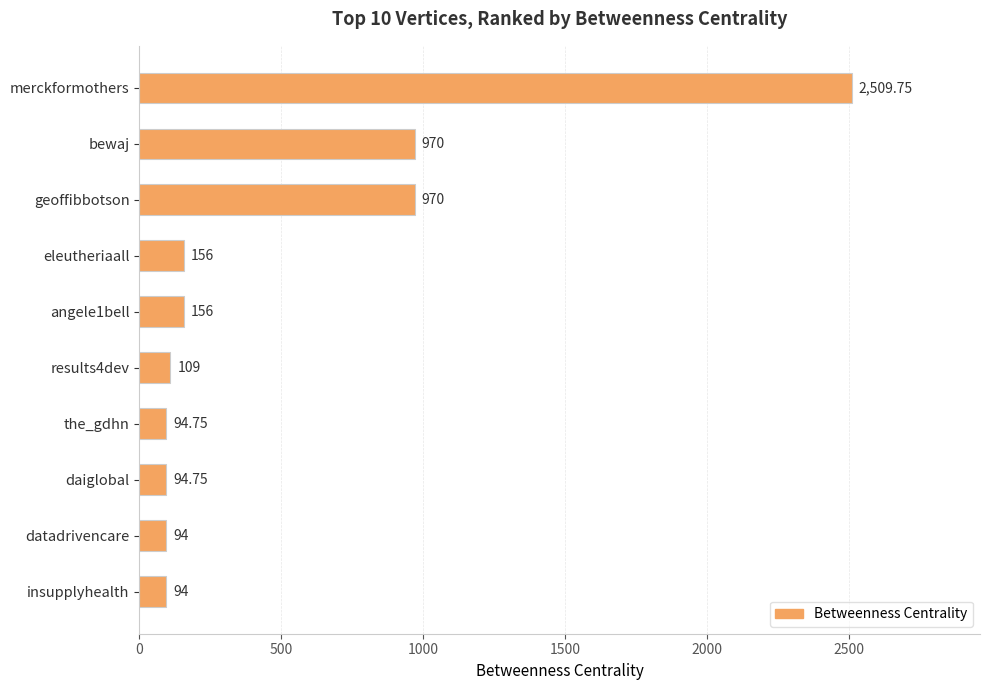

What is the change in value from angele1bell to datadrivencare?

-62.0